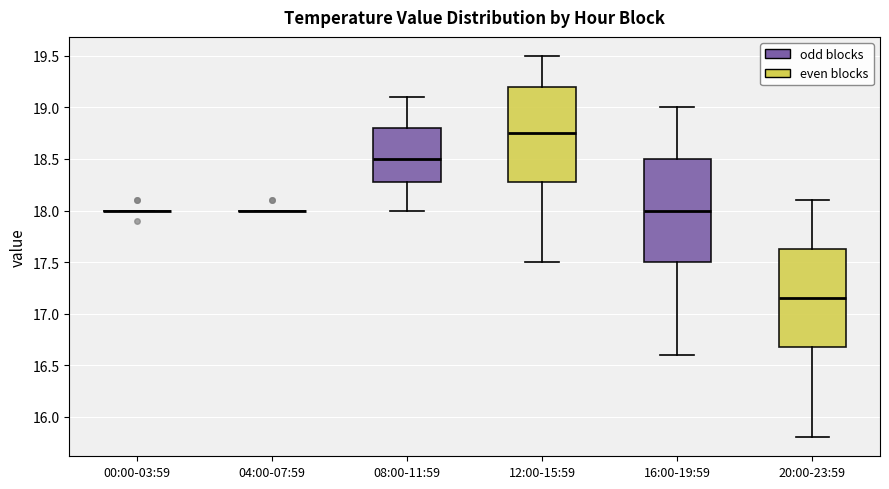

Which box is the tallest, from its lower edge to its upper edge?

16:00-19:59